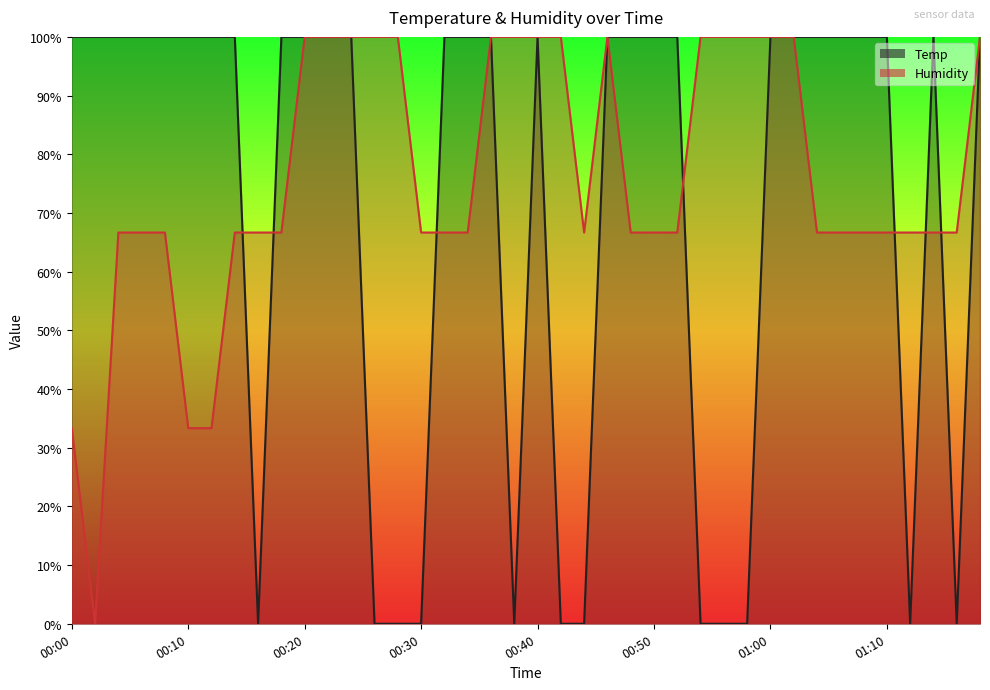

How many intersections are there between Humidity and Temp?

7